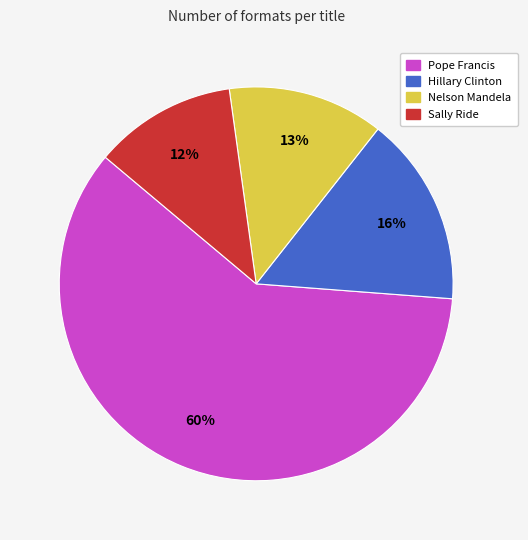

To the nearest percent, what is the average slice percentage?

25%